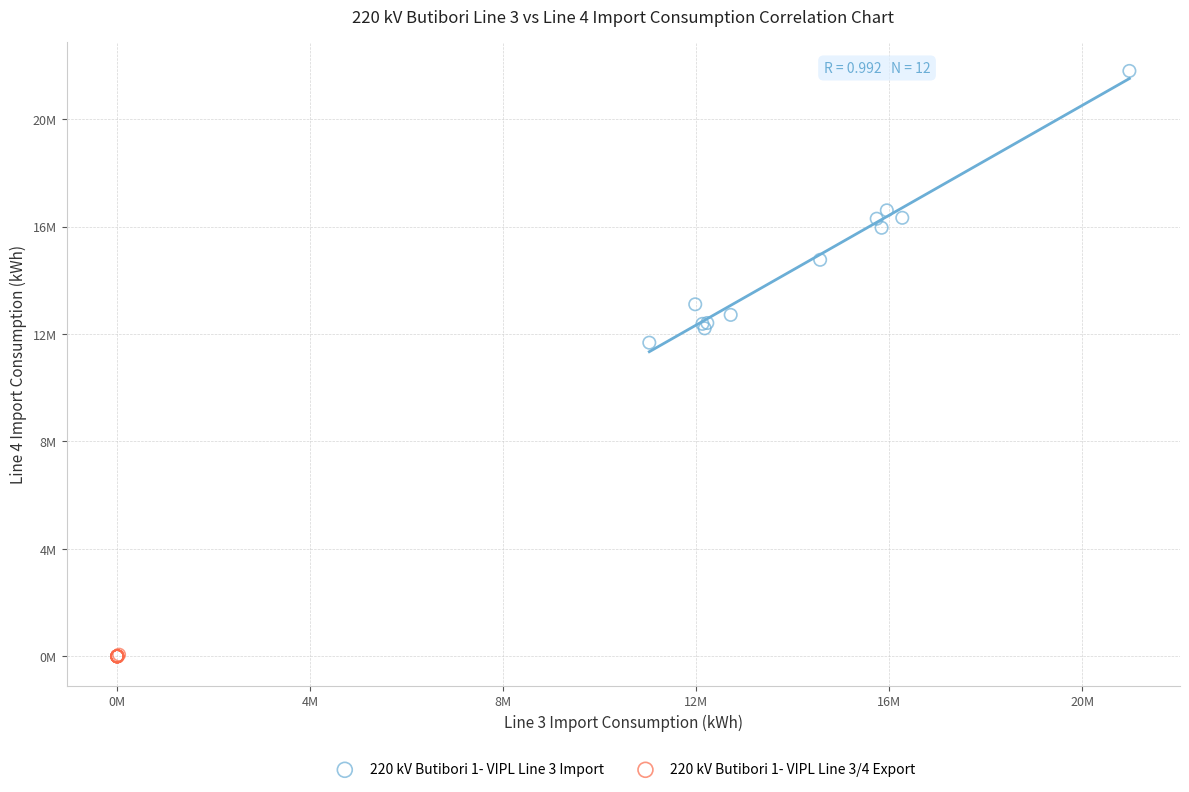

Which series has the widest spread of Y values?

220 kV Butibori 1- VIPL Line 3 Import